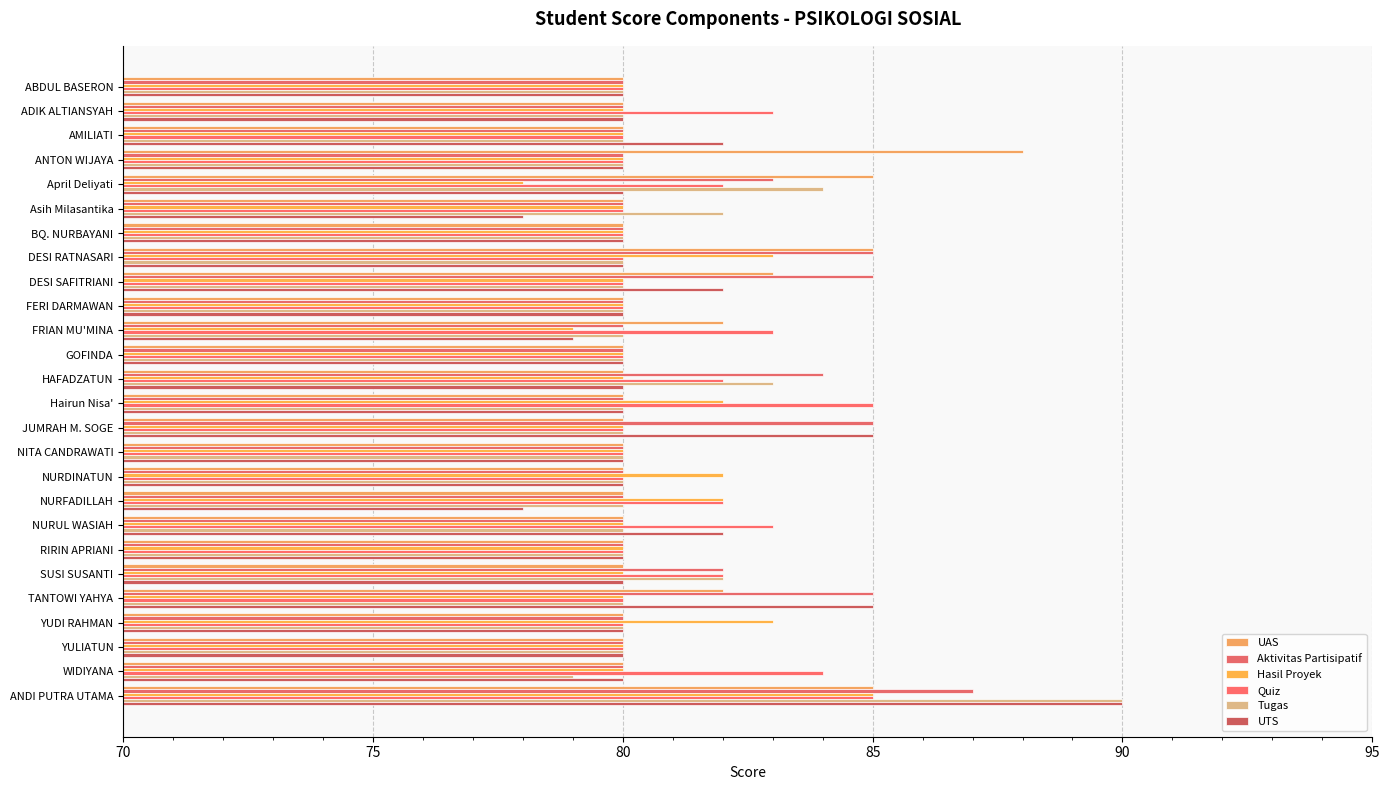

Reading left to right, extract all data points from this chart.

UAS: 80	80	80	88	85	80	80	85	83	80	82	80	80	80	80	80	80	80	80	80	80	82	80	80	80	85
Aktivitas Partisipatif: 80	80	80	80	83	80	80	85	85	80	80	80	84	80	85	80	80	80	80	80	82	85	80	80	80	87
Hasil Proyek: 80	80	80	80	78	80	80	83	80	80	79	80	80	82	80	80	82	82	80	80	80	80	83	80	80	85
Quiz: 80	83	80	80	82	80	80	80	80	80	83	80	82	85	80	80	80	82	83	80	82	80	80	80	84	85
Tugas: 80	80	80	80	84	82	80	80	80	80	80	80	83	80	80	80	80	80	80	80	82	80	80	80	79	90
UTS: 80	80	82	80	80	78	80	80	82	80	79	80	80	80	85	80	80	78	82	80	80	85	80	80	80	90